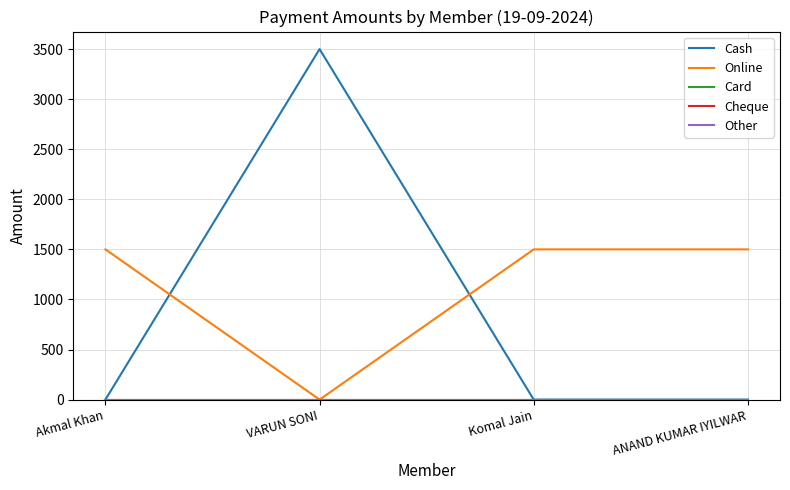

Does the chart have visible grid lines?

Yes